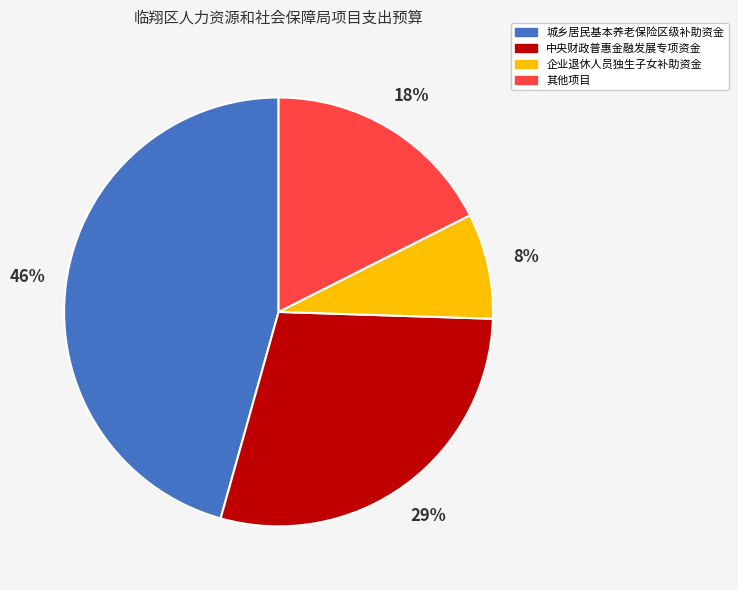

Is there any slice that represents more than half of the pie?

No